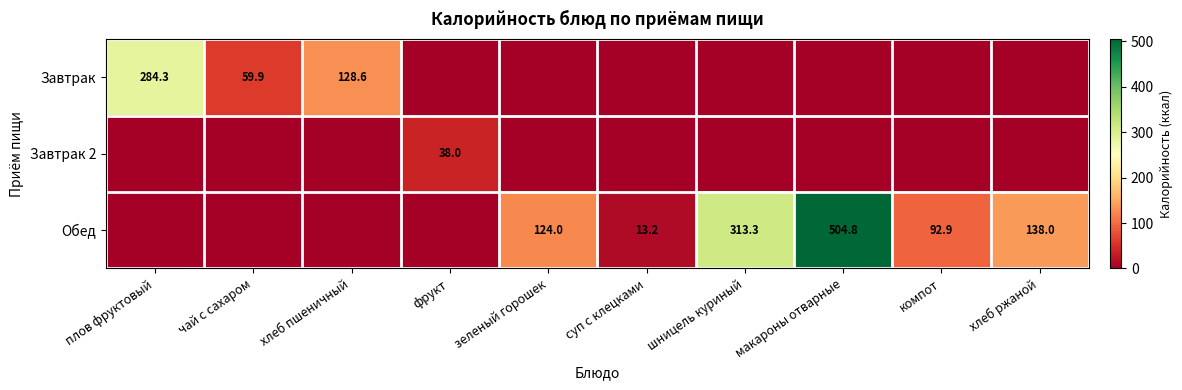

What is the greatest value displayed?

504.8